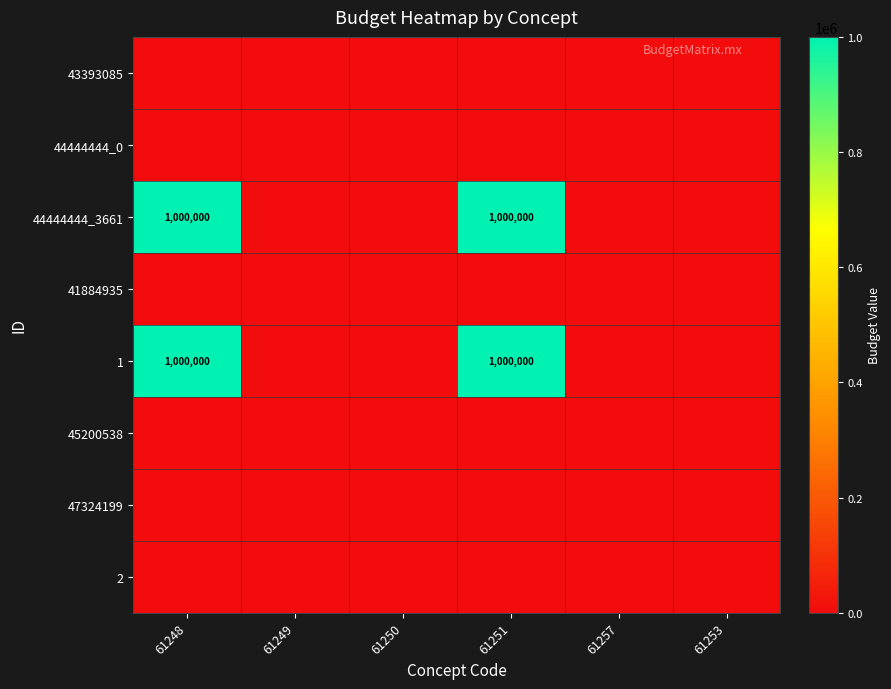

True or false: 44444444_3661 has a value of 1301964 at 61248.

False